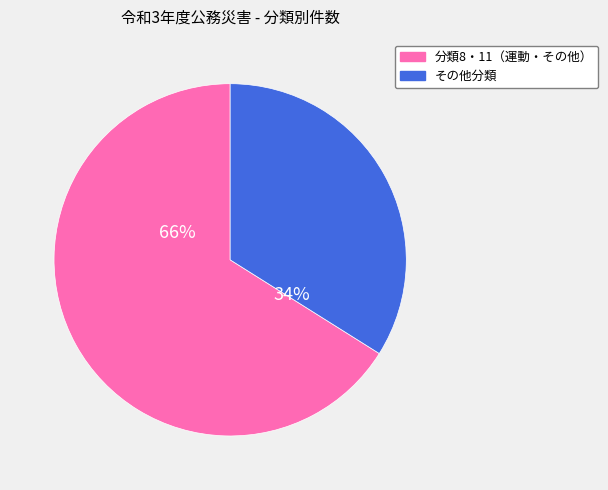

Is there any slice that represents more than half of the pie?

Yes